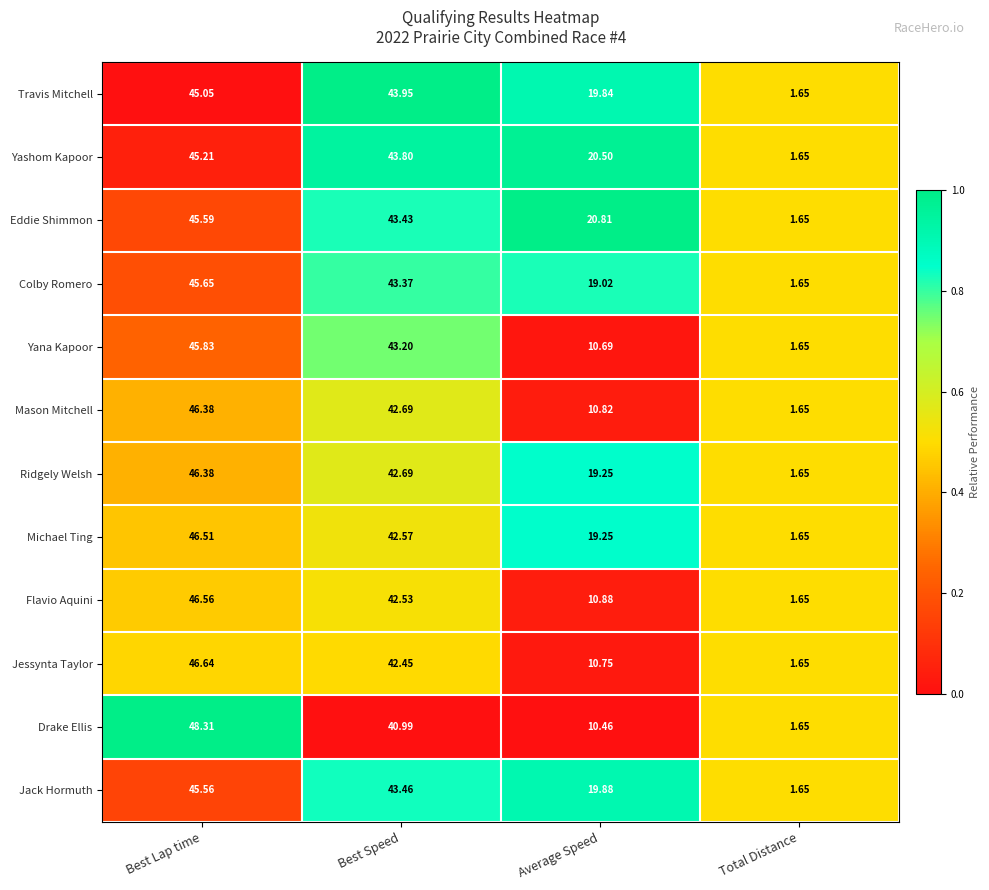

At which category is the sum across all series the highest?

Best Lap time